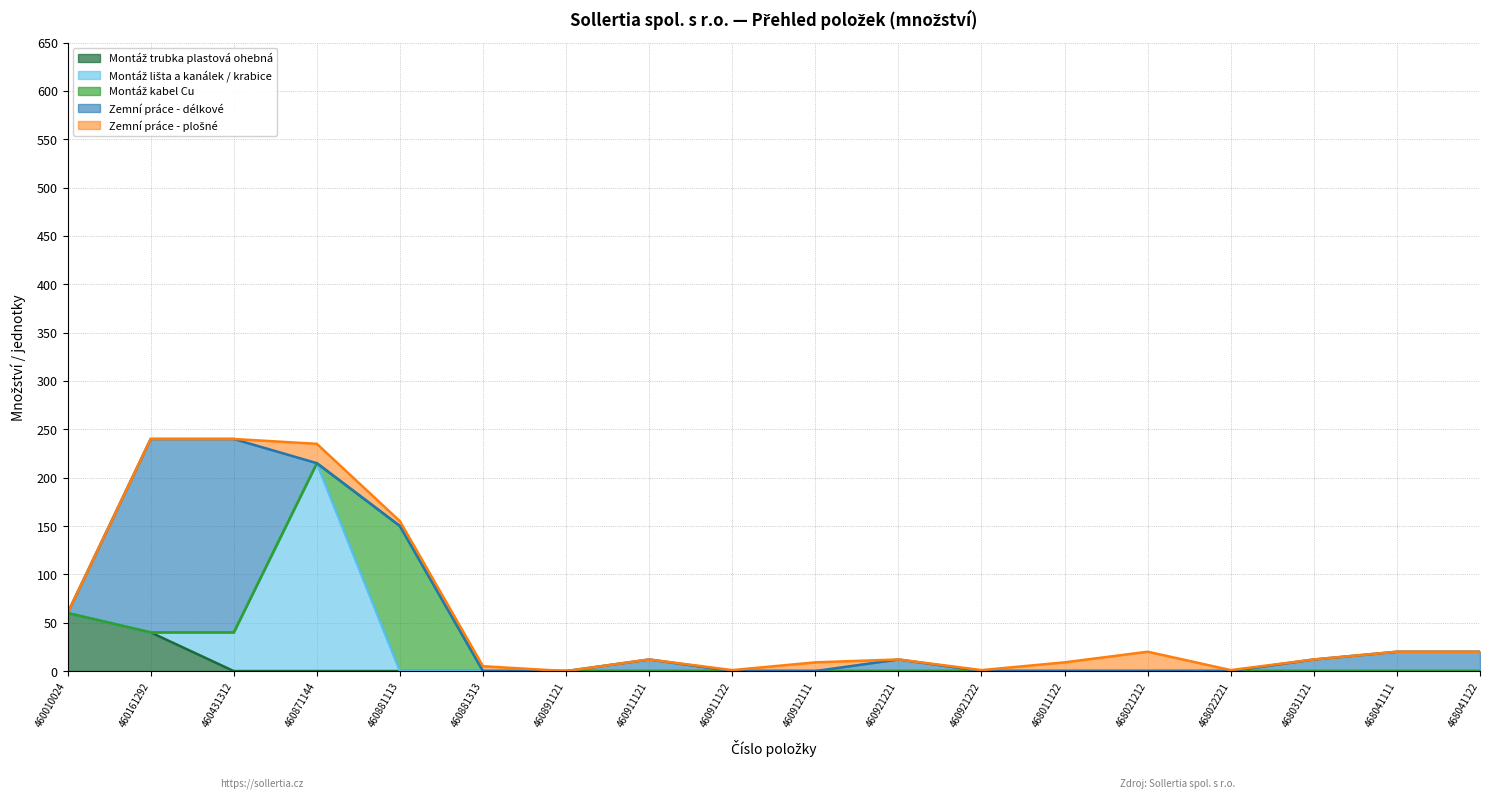

What is the difference between the highest and lowest values at 460431312?

200